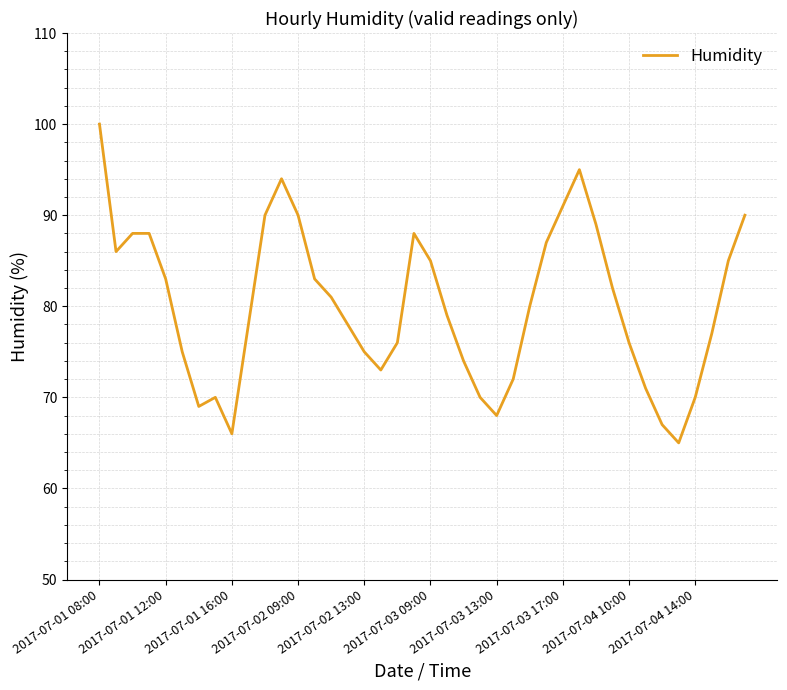

What is the maximum value shown in the chart?

100